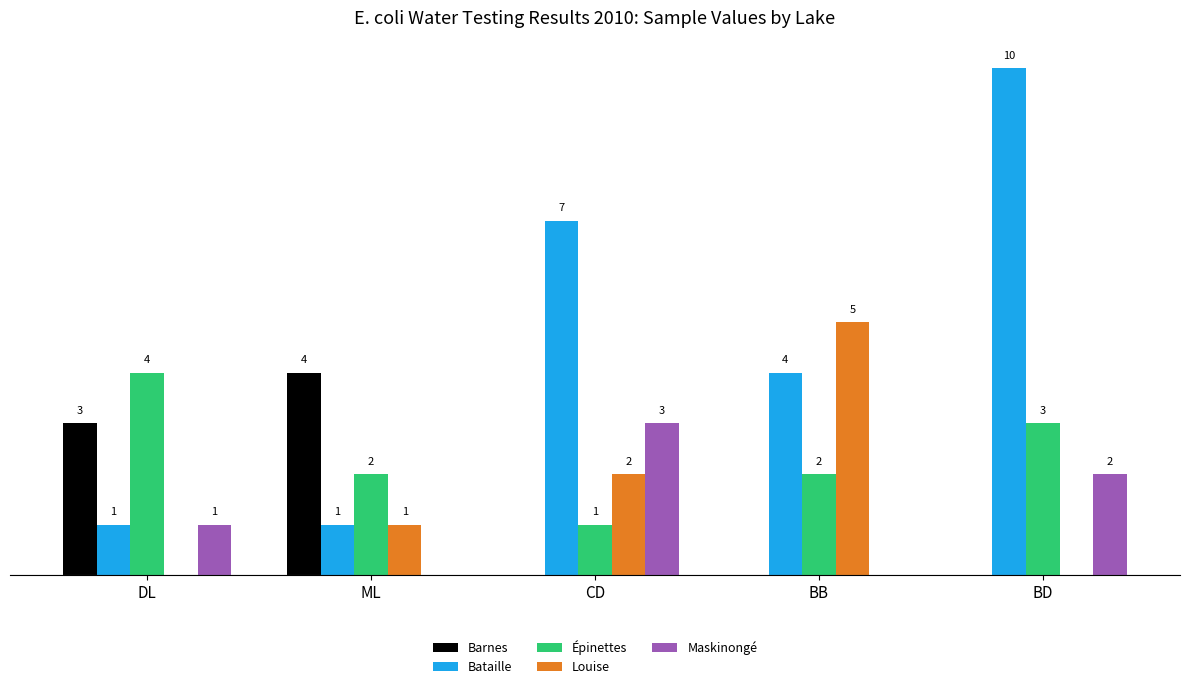

At which category is the sum across all series the highest?

BD